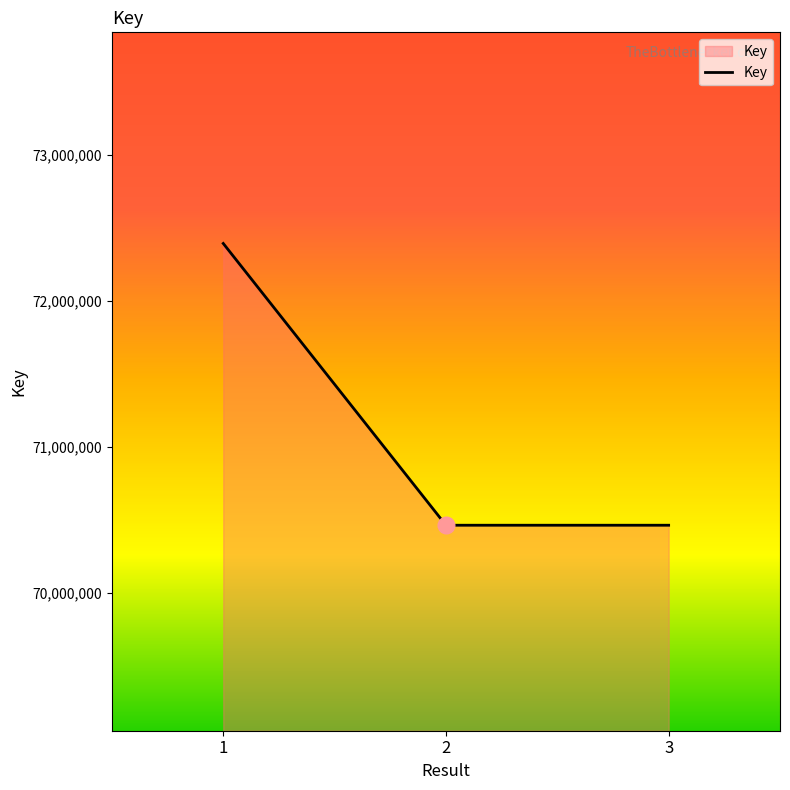

True or false: the data shows 32187035 at 3.

False